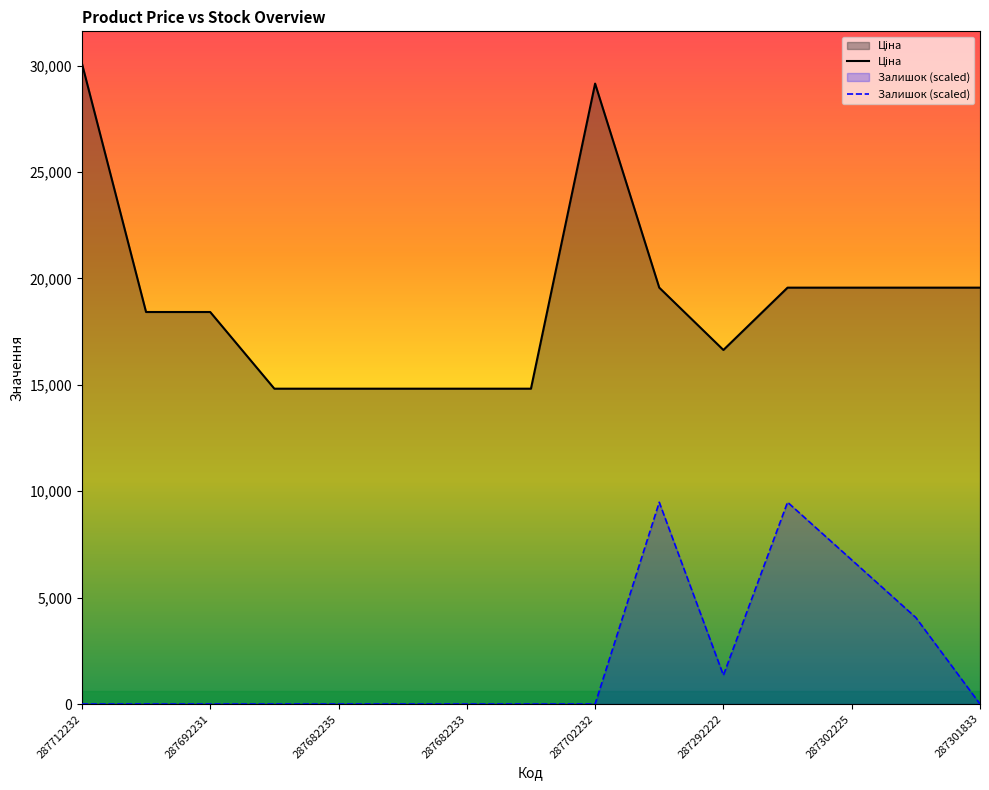

What is the minimum value for Ціна?

14817.6